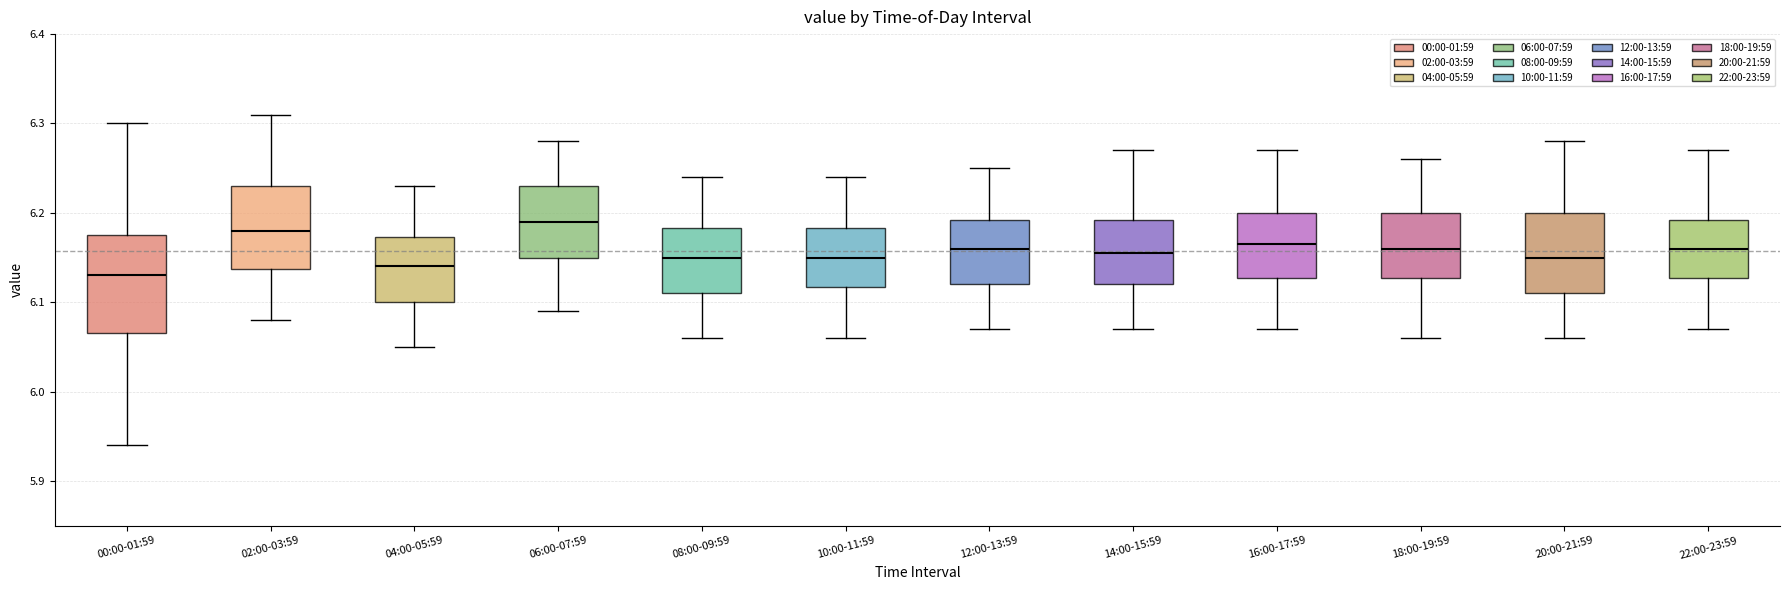

Reading left to right, read every box against the y-axis: the position of its median line, the range the box covers, and the ends of its whiskers. The values are not printed on the chart, so give them approximately, as read against the axis.

00:00-01:59: median 6.13, box 6.07 to 6.18, whiskers 5.94 to 6.30
02:00-03:59: median 6.18, box 6.14 to 6.23, whiskers 6.08 to 6.31
04:00-05:59: median 6.14, box 6.10 to 6.17, whiskers 6.05 to 6.23
06:00-07:59: median 6.19, box 6.15 to 6.23, whiskers 6.09 to 6.28
08:00-09:59: median 6.15, box 6.11 to 6.18, whiskers 6.06 to 6.24
10:00-11:59: median 6.15, box 6.12 to 6.18, whiskers 6.06 to 6.24
12:00-13:59: median 6.16, box 6.12 to 6.19, whiskers 6.07 to 6.25
14:00-15:59: median 6.16, box 6.12 to 6.19, whiskers 6.07 to 6.27
16:00-17:59: median 6.17, box 6.13 to 6.20, whiskers 6.07 to 6.27
18:00-19:59: median 6.16, box 6.13 to 6.20, whiskers 6.06 to 6.26
20:00-21:59: median 6.15, box 6.11 to 6.20, whiskers 6.06 to 6.28
22:00-23:59: median 6.16, box 6.13 to 6.19, whiskers 6.07 to 6.27